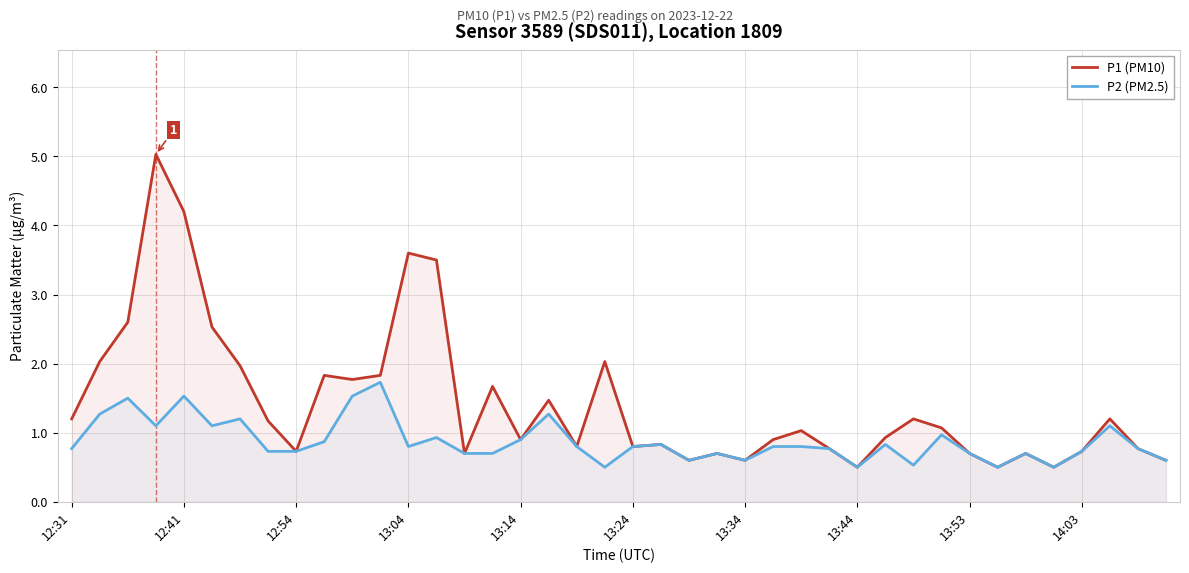

True or false: P1 (PM10) and P2 (PM2.5) cross at least once.

False